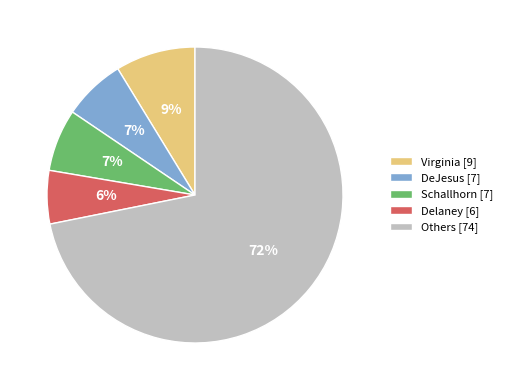

Count the number of slices in the pie.

5